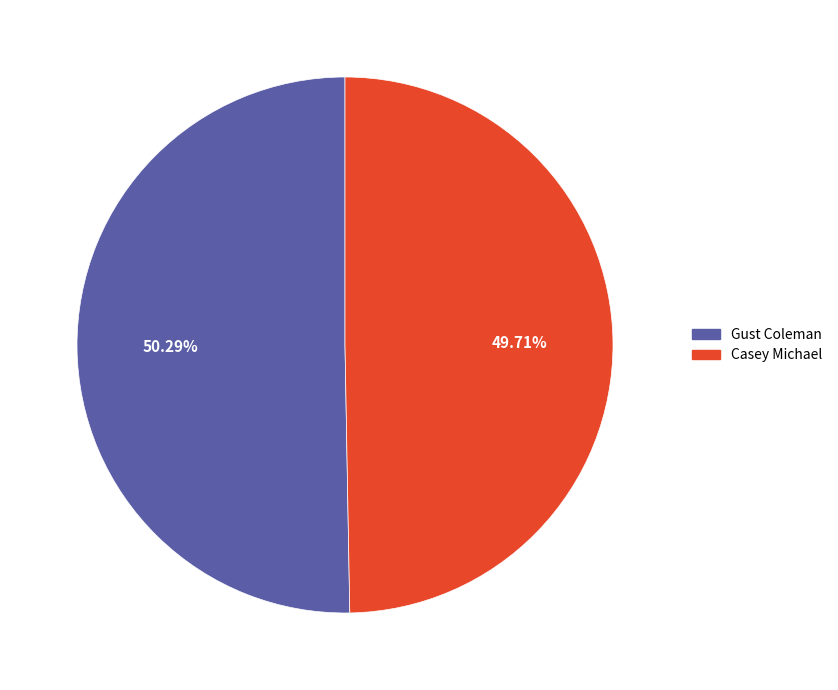

Which category accounts for the majority?

Gust Coleman